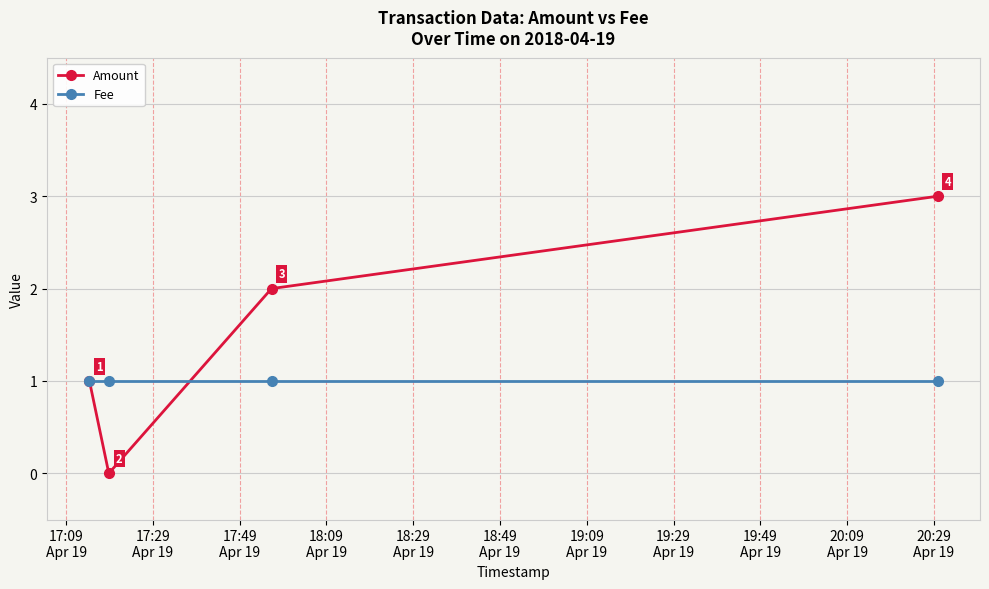

What is the value of the Amount point at the 3rd from the left?

2